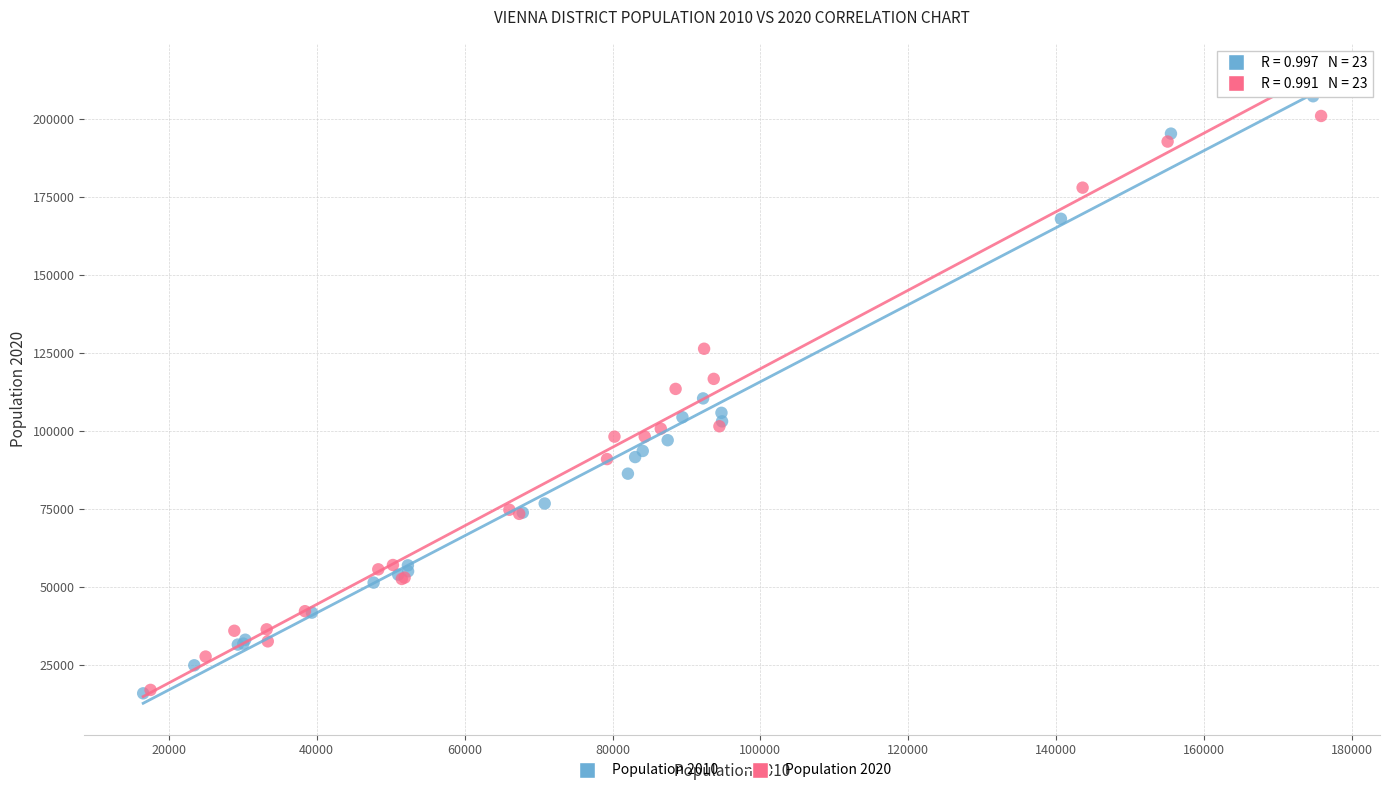

Which series has the largest Y range (max minus min)?

Population 2010